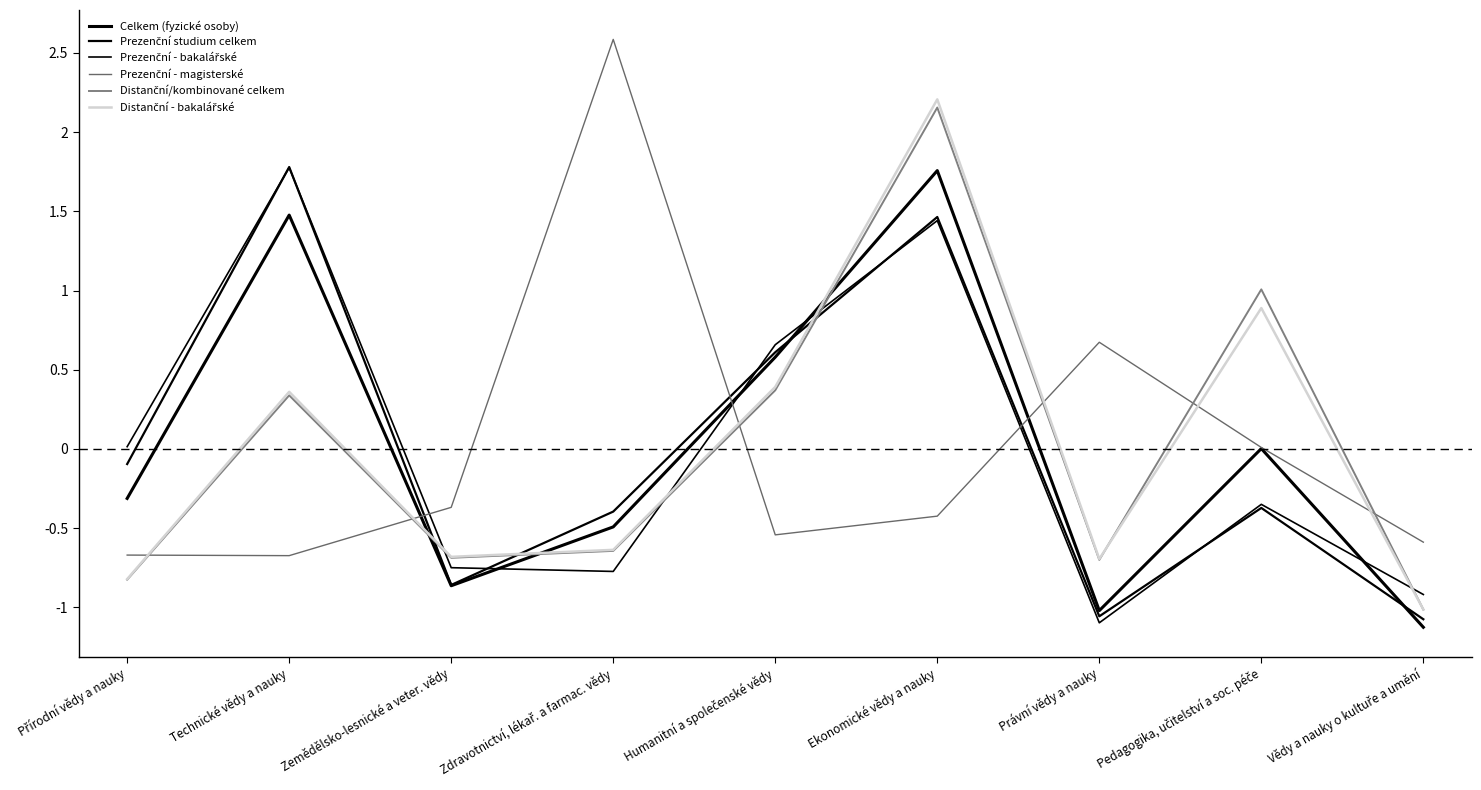

What value does the Prezenční studium celkem series have at Zdravotnictví, lékař. a farmac. vědy?

-0.4